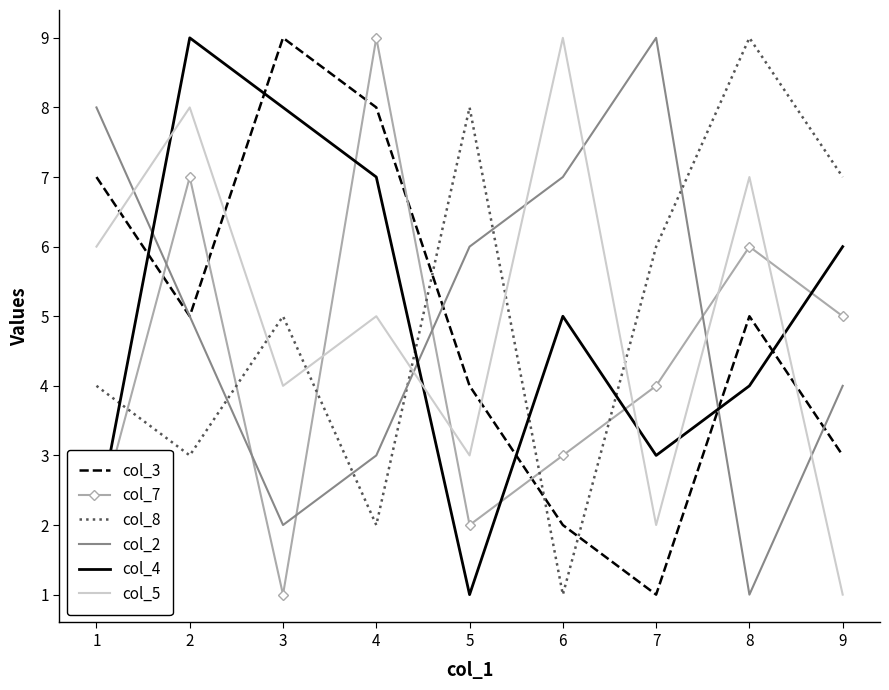

At which label does col_8 reach its peak?

8